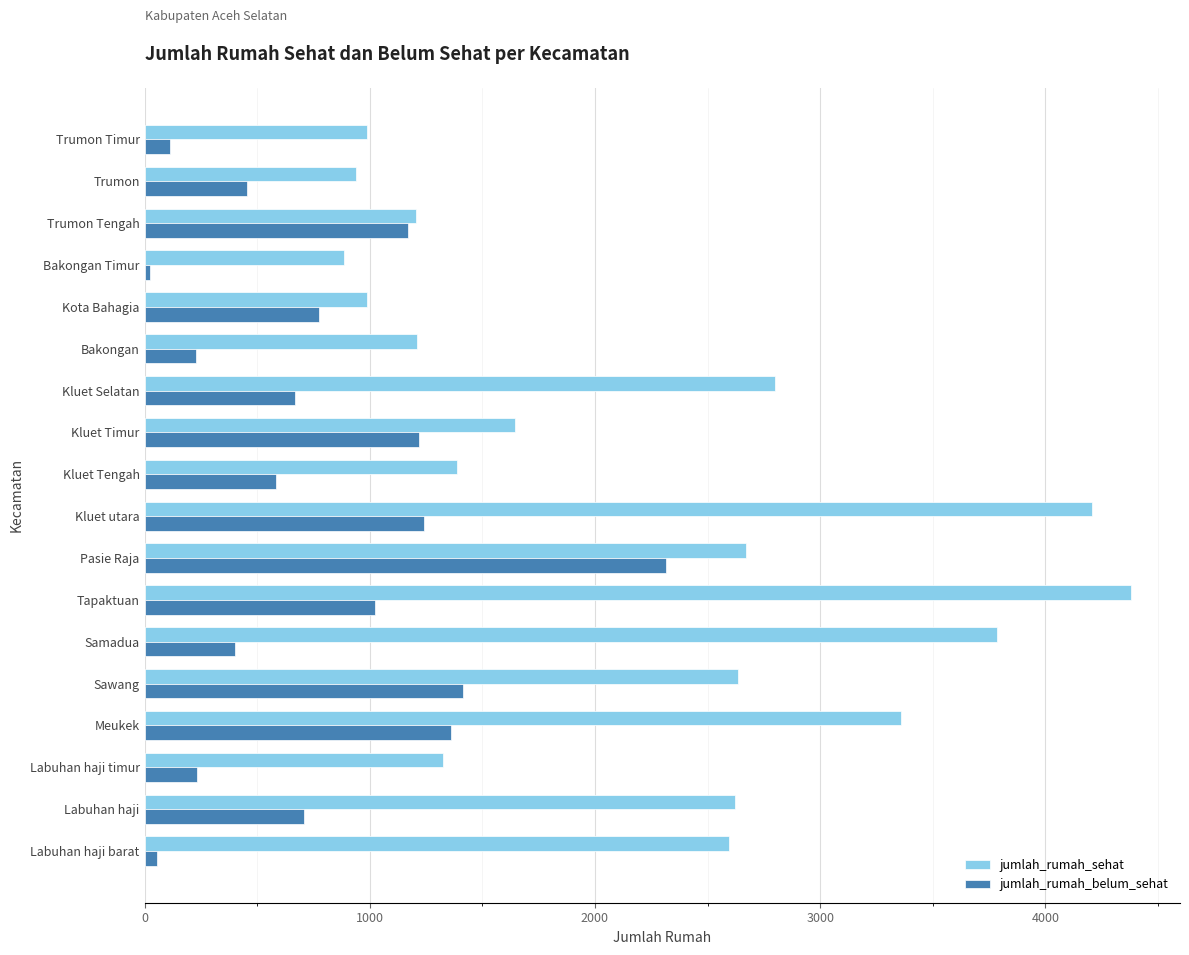

Rank the series by their average value, from highest to lowest.

jumlah_rumah_sehat, jumlah_rumah_belum_sehat